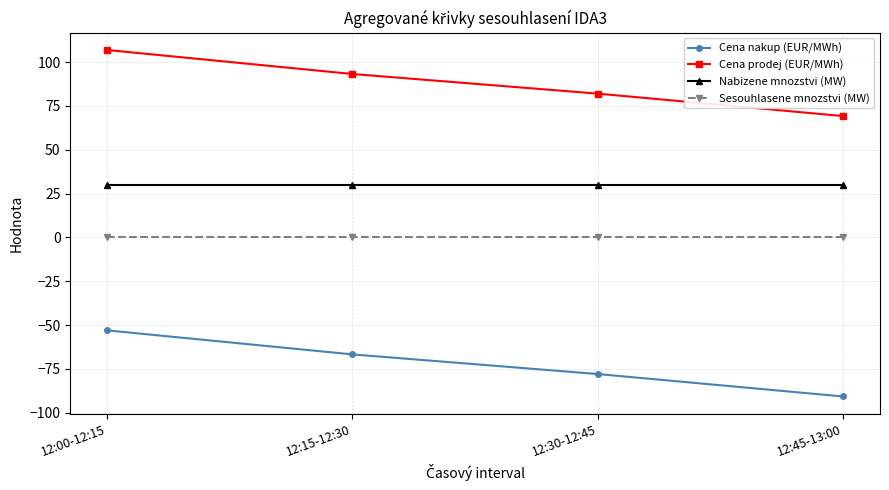

At which category does the chart reach its peak across all series?

12:00-12:15